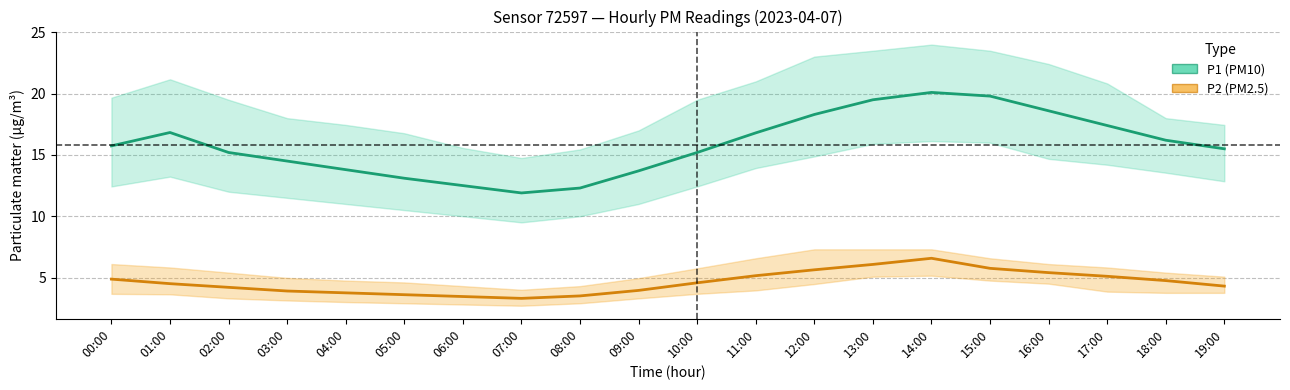

Reading left to right, list all the values displayed in this chart.

P1 (PM10): 00:00=15.7	01:00=16.8	02:00=15.2	03:00=14.5	04:00=13.8	05:00=13.1	06:00=12.5	07:00=11.9	08:00=12.3	09:00=13.7	10:00=15.2	11:00=16.8	12:00=18.3	13:00=19.5	14:00=20.1	15:00=19.8	16:00=18.6	17:00=17.4	18:00=16.2	19:00=15.5
P2 (PM2.5): 00:00=4.9	01:00=4.5	02:00=4.2	03:00=3.9	04:00=3.8	05:00=3.6	06:00=3.5	07:00=3.3	08:00=3.5	09:00=4.0	10:00=4.6	11:00=5.2	12:00=5.6	13:00=6.1	14:00=6.6	15:00=5.8	16:00=5.4	17:00=5.1	18:00=4.8	19:00=4.3